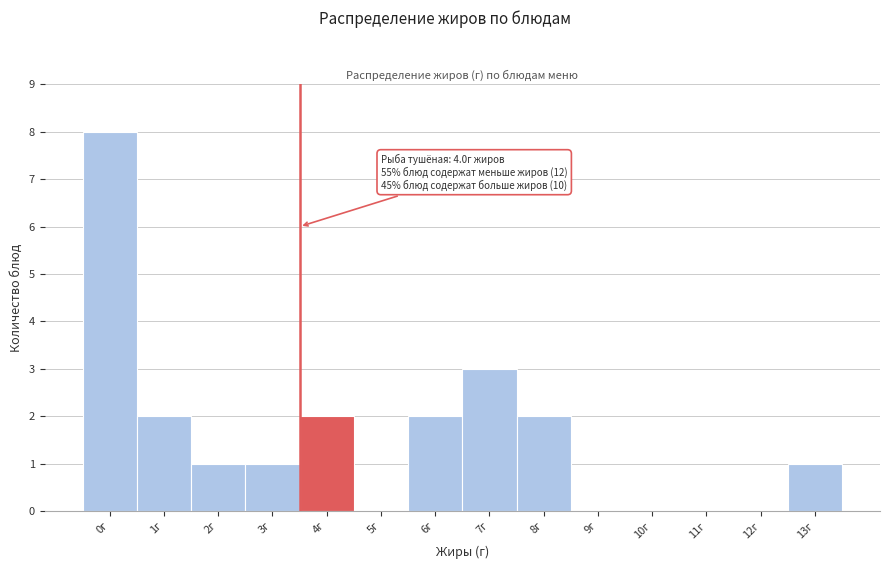

Reading left to right, list all the values displayed in this chart.

0г=8	1г=2	2г=1	3г=1	4г=2	5г=0	6г=2	7г=3	8г=2	9г=0	10г=0	11г=0	12г=0	13г=1